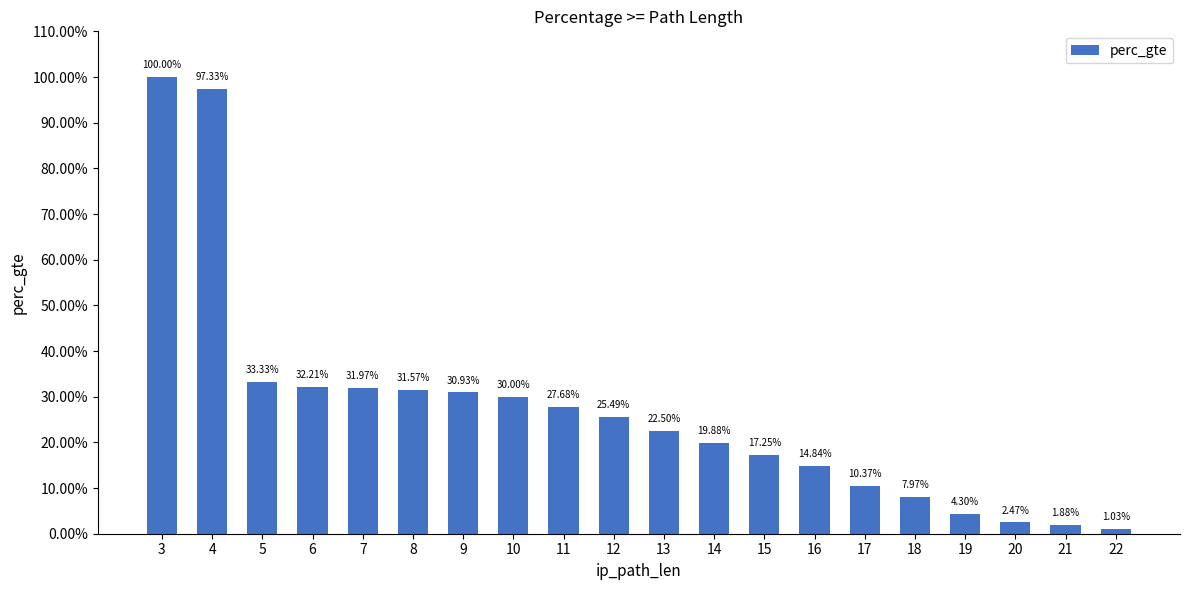

Which has a higher value, 5 or 8?

5